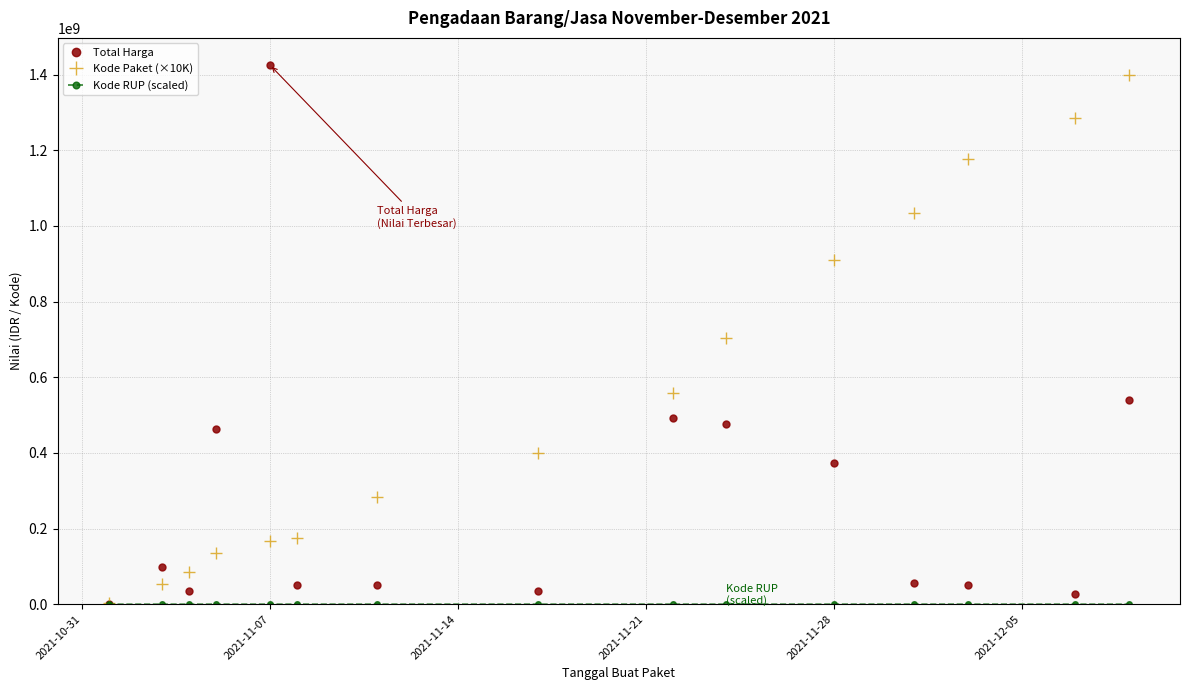

Is this an area chart (filled region under the line)?

No